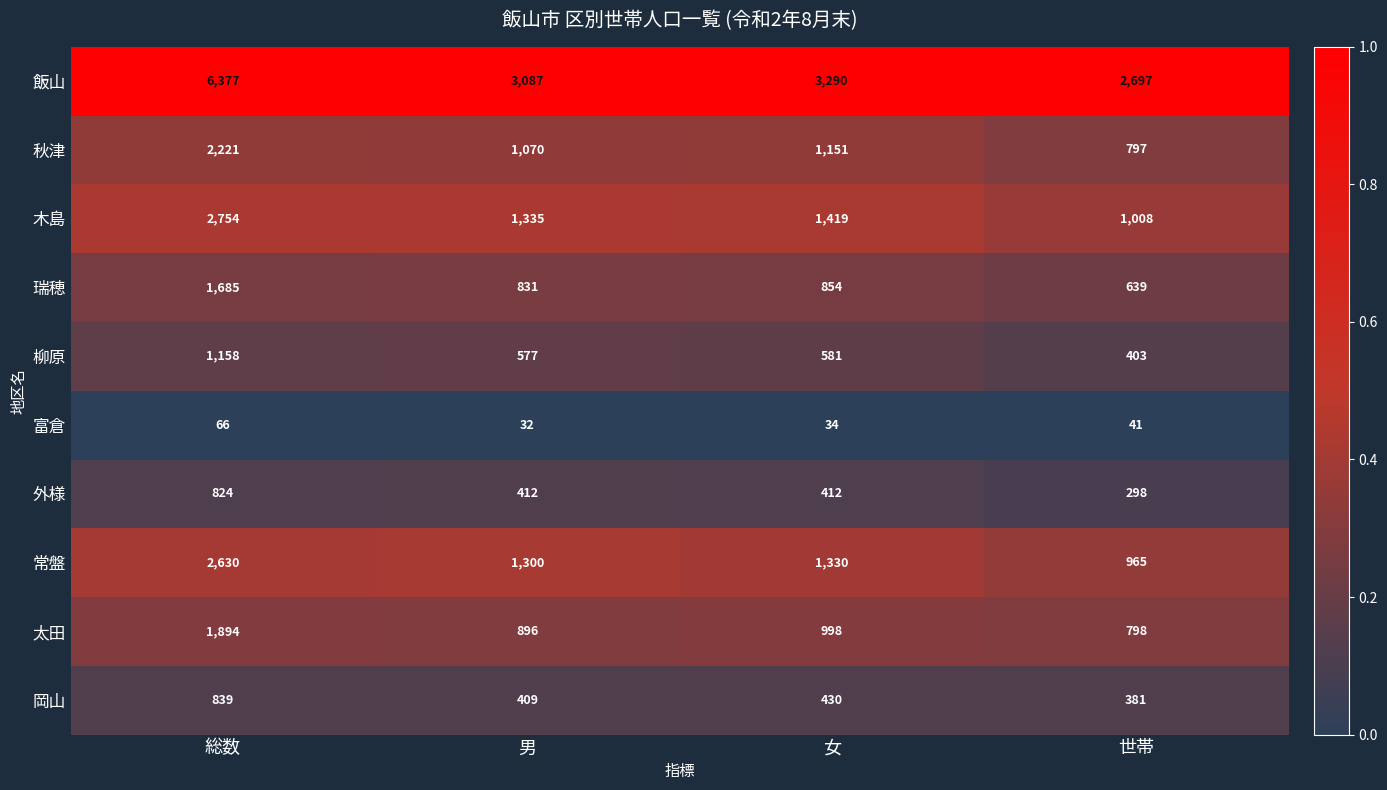

What is the total value across all series at 男?

9949